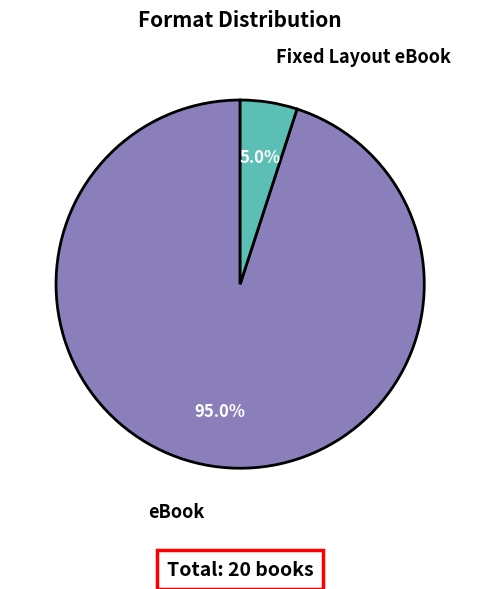

Is there a majority slice in this chart?

Yes